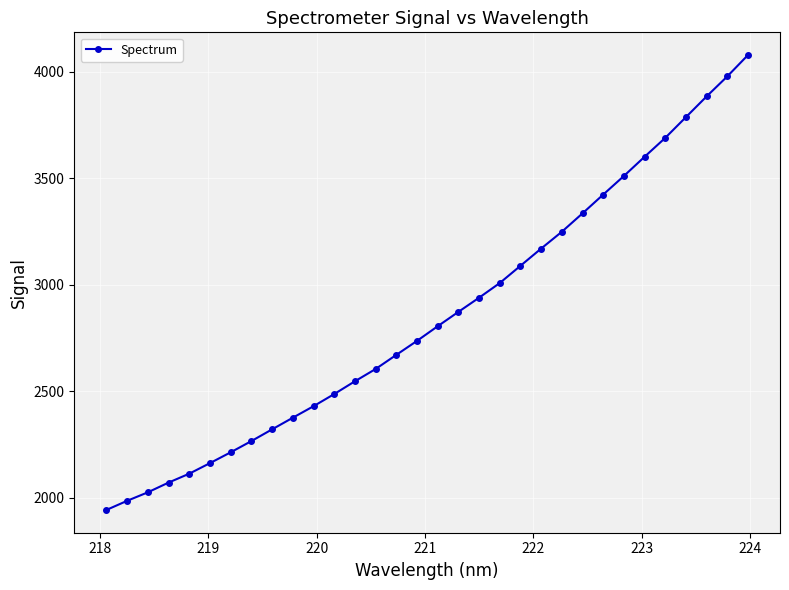

What is the greatest value displayed?

4077.7